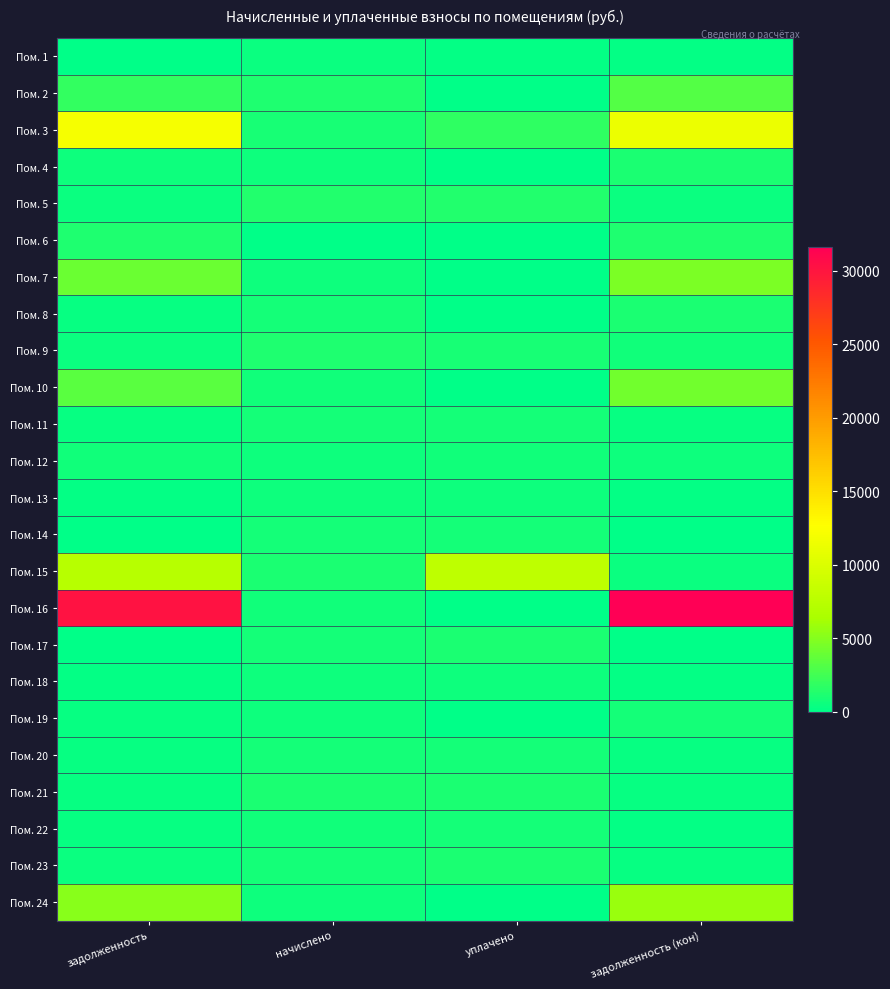

Which series has the largest total across all categories?

Пом. 16